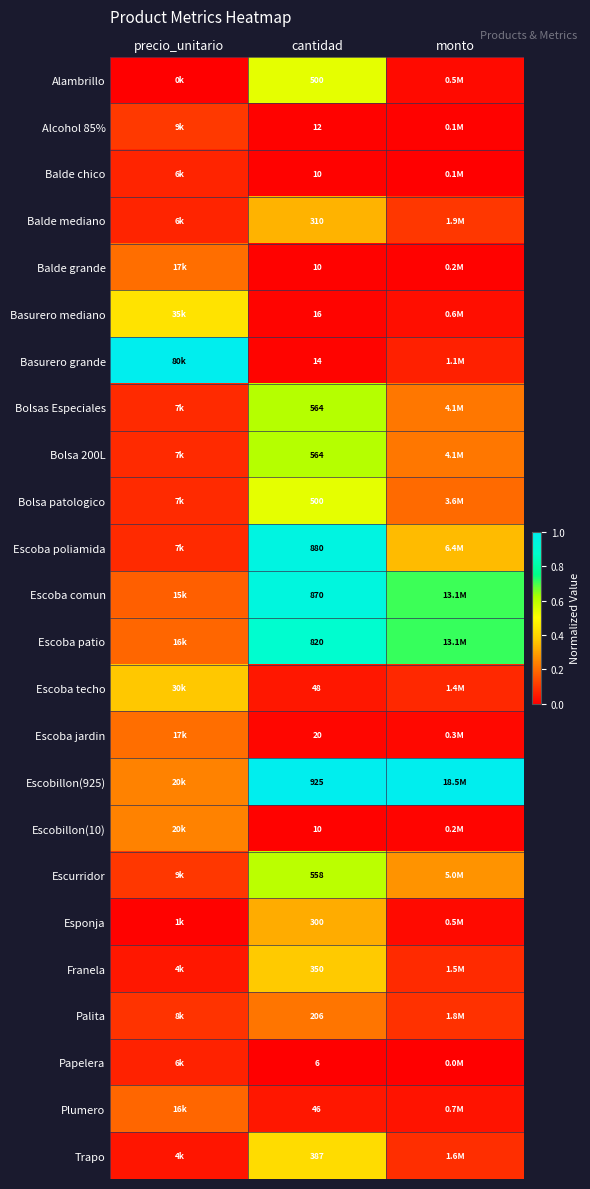

Is the value of Escoba comun at cantidad greater than the value of Franela at cantidad?

Yes